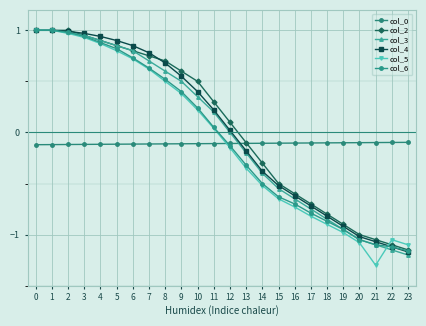

How many values in col_6 are below zero?

12